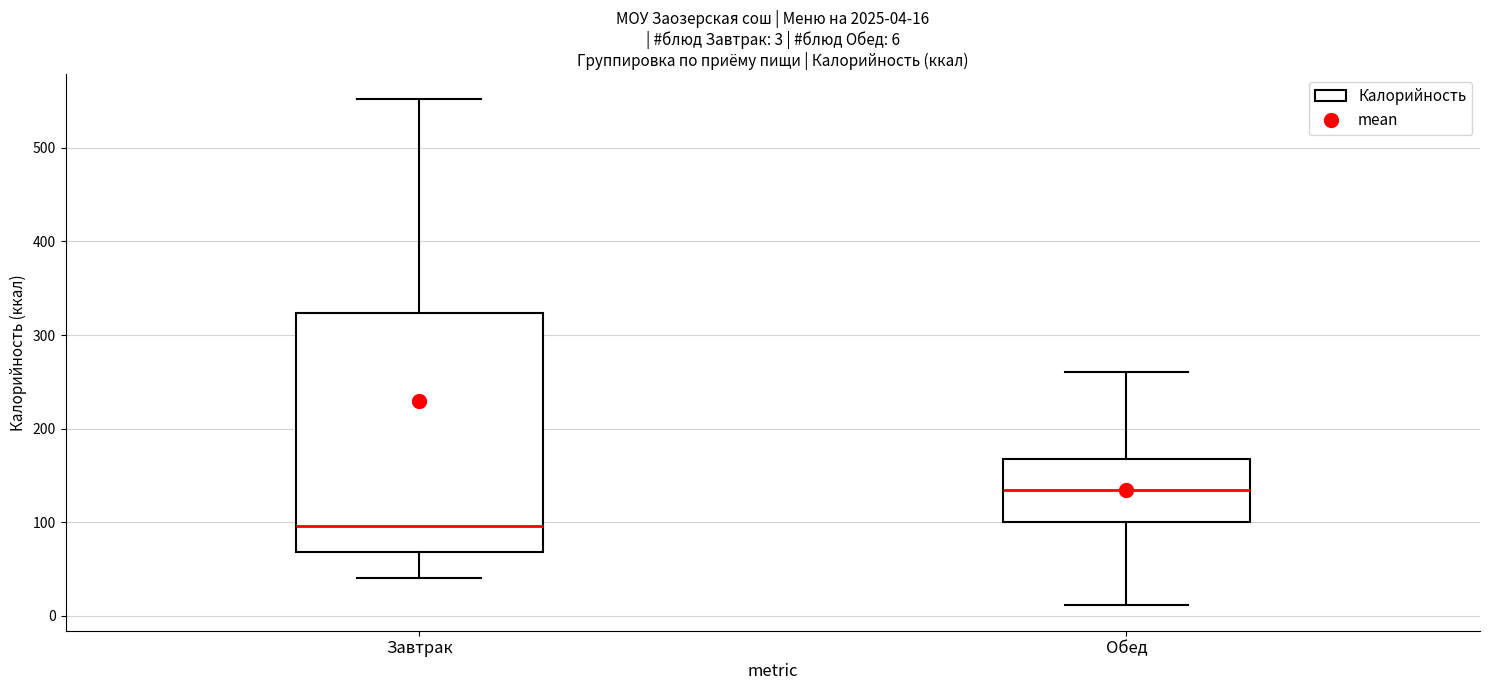

Which box is the tallest, from its lower edge to its upper edge?

Завтрак